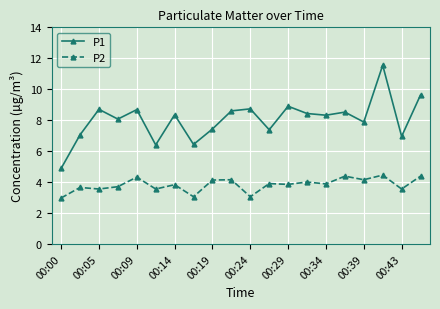

What is the average value of the P1 series?

8.0